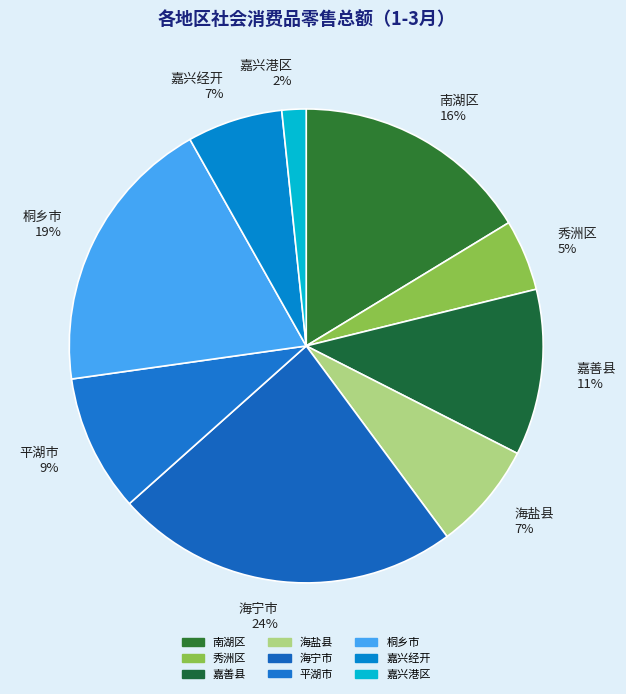

True or false: 南湖区 accounts for 16% of the total.

True